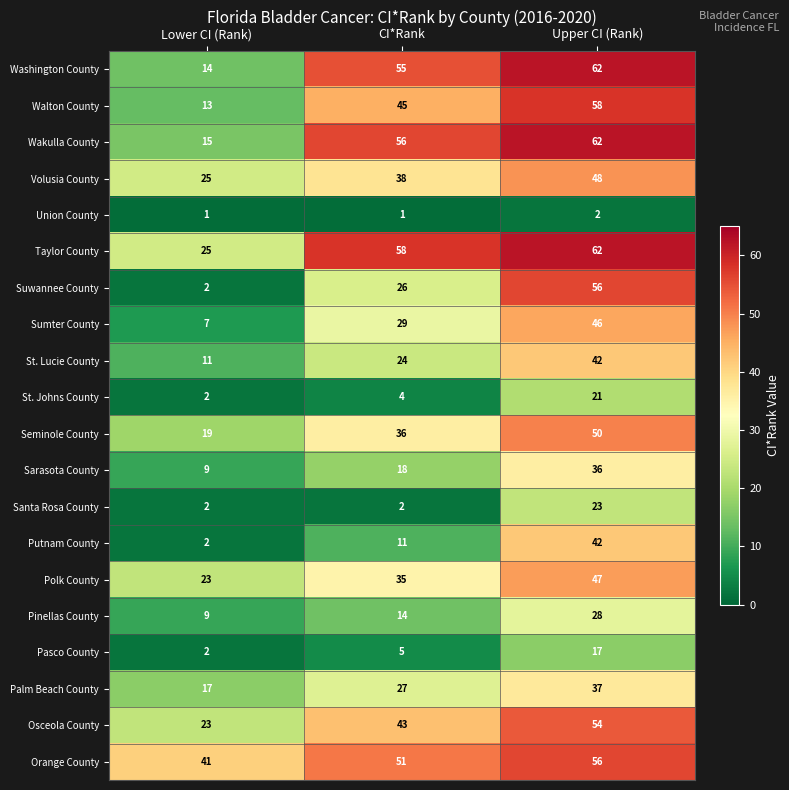

What is the average value of the Taylor County series?

48